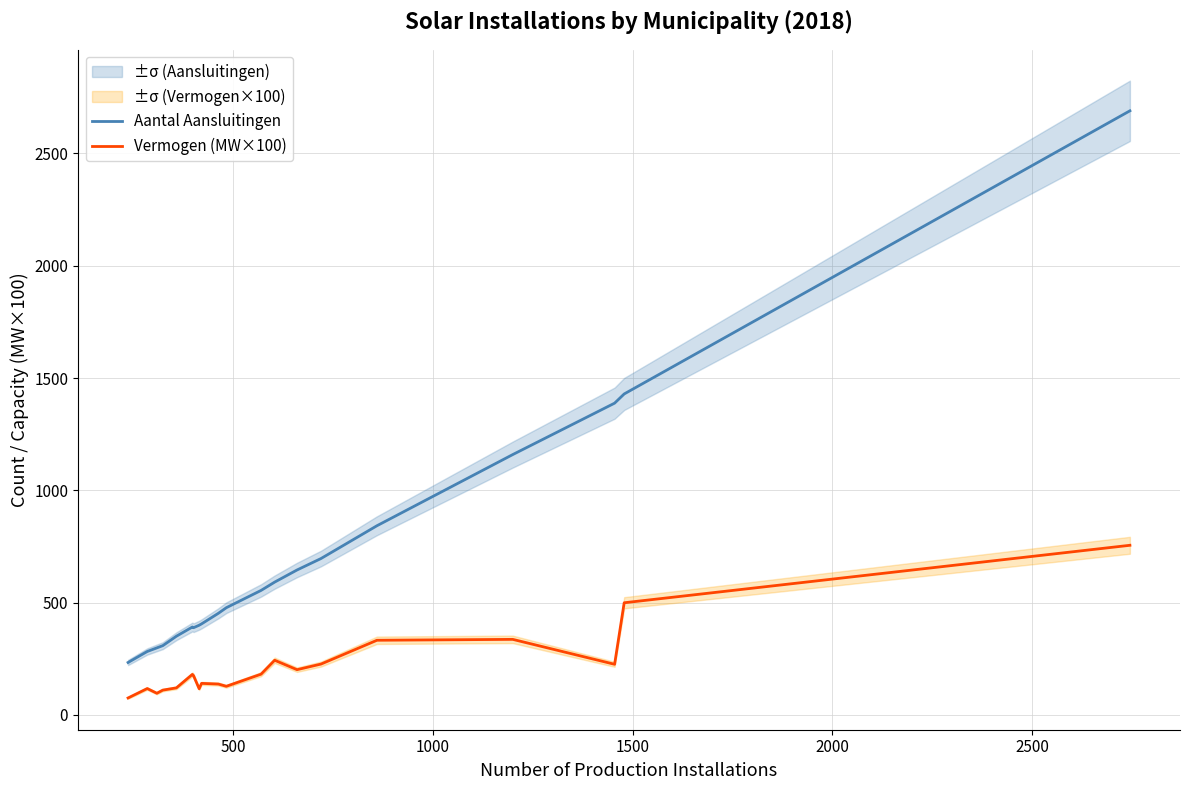

True or false: Aantal Aansluitingen and Vermogen (MW×100) intersect in this chart.

False